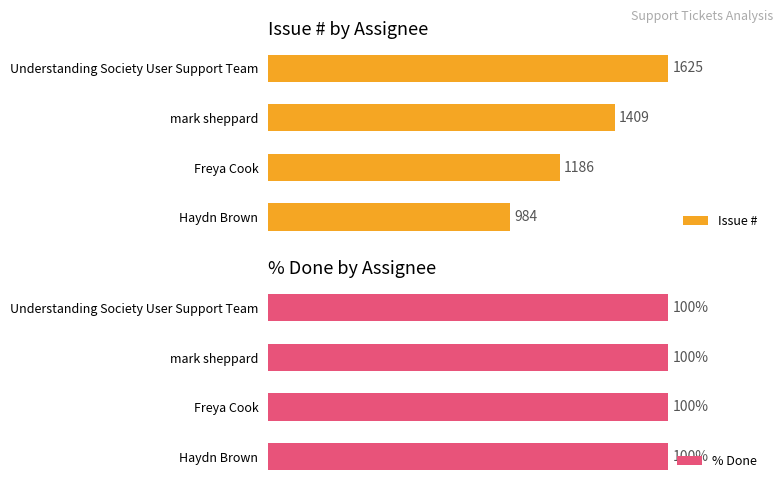

List the series in order of their overall mean, lowest first.

% Done, Issue #